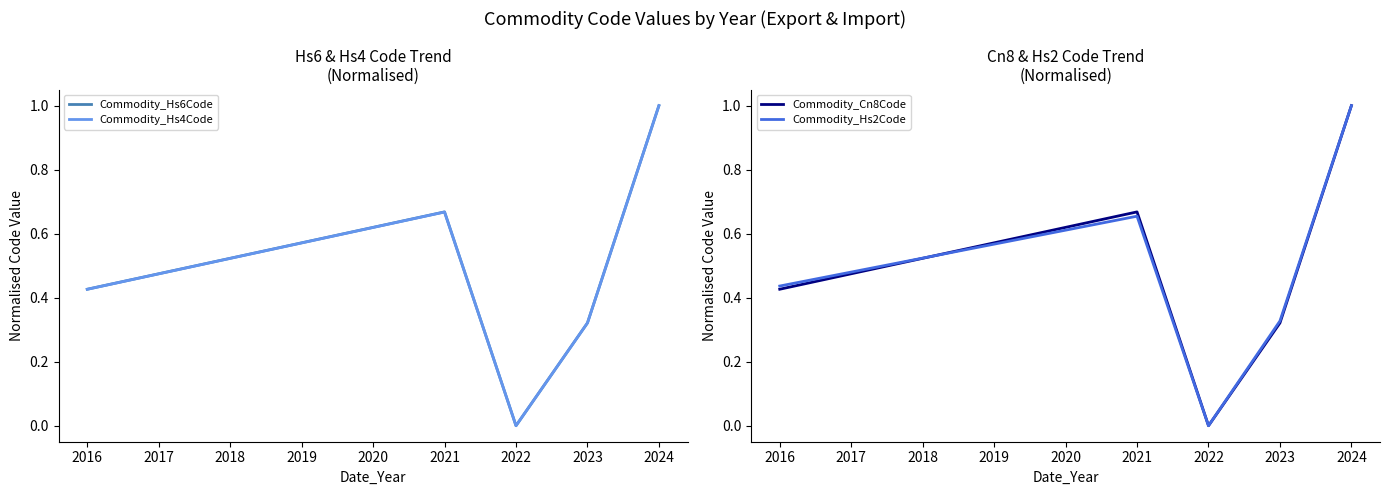

List the series in order of their peak value, lowest first.

Commodity_Hs2Code, Commodity_Hs4Code, Commodity_Hs6Code, Commodity_Cn8Code